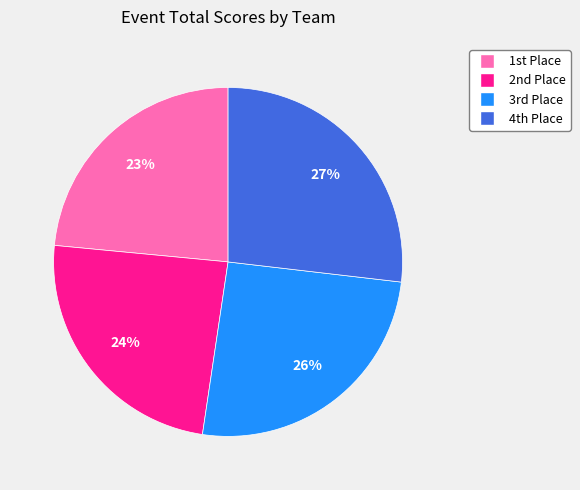

To the nearest percent, what is the average slice percentage?

25%